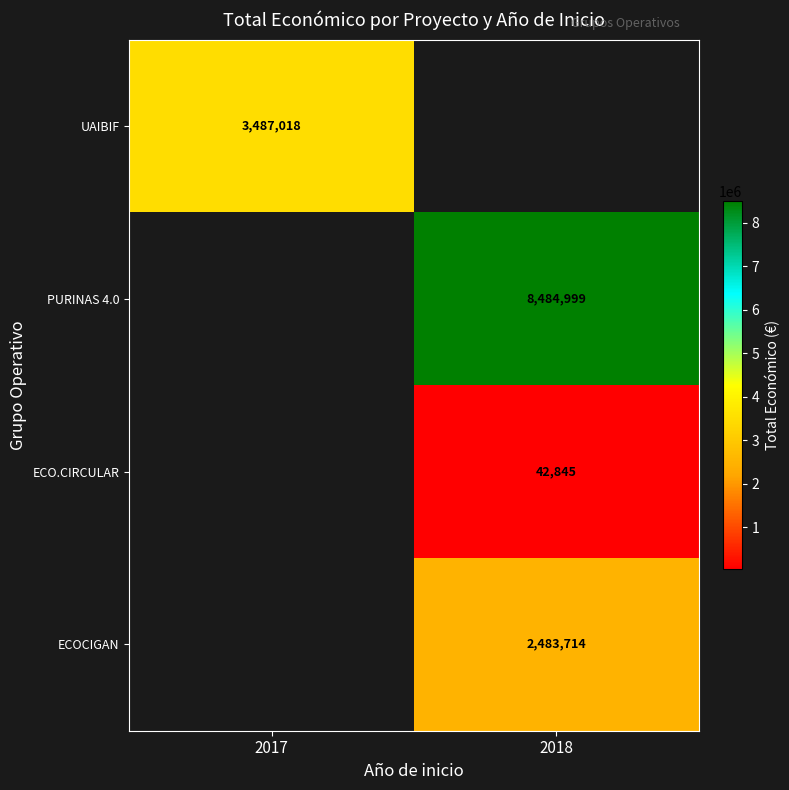

Which label corresponds to the largest value in the chart?

2018